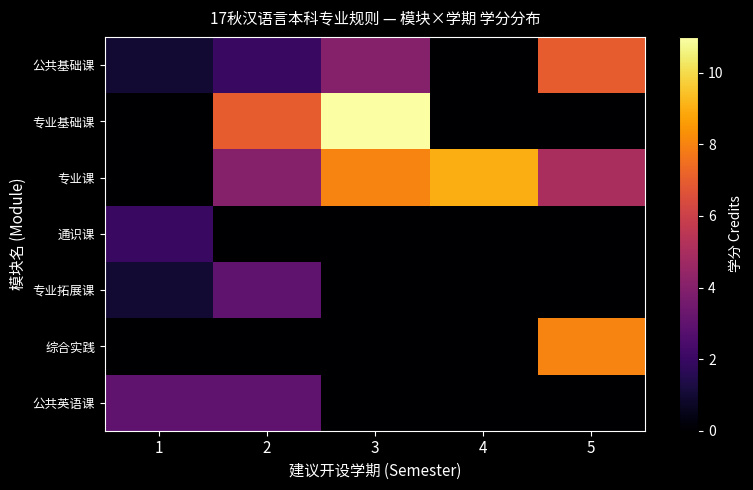

Which series has the largest total across all categories?

专业课